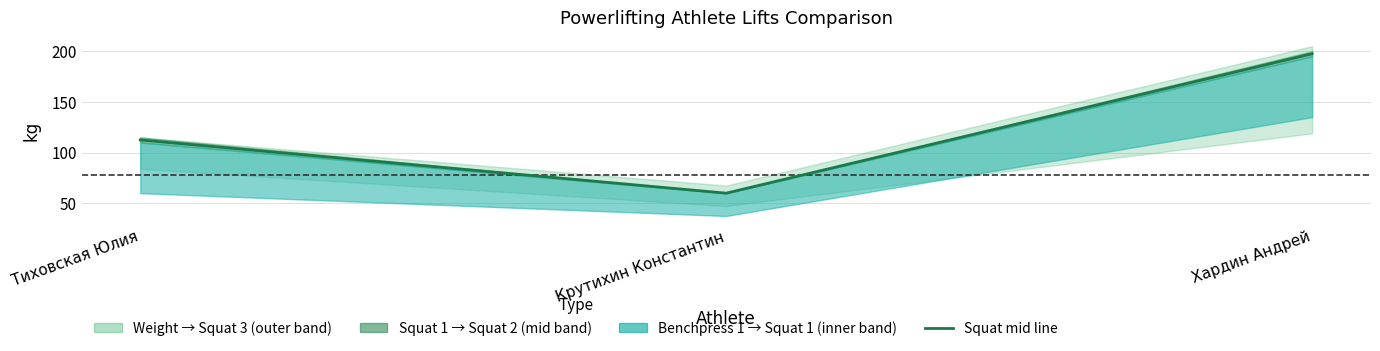

What is the label of the 3rd point from the right?

Тиховская Юлия